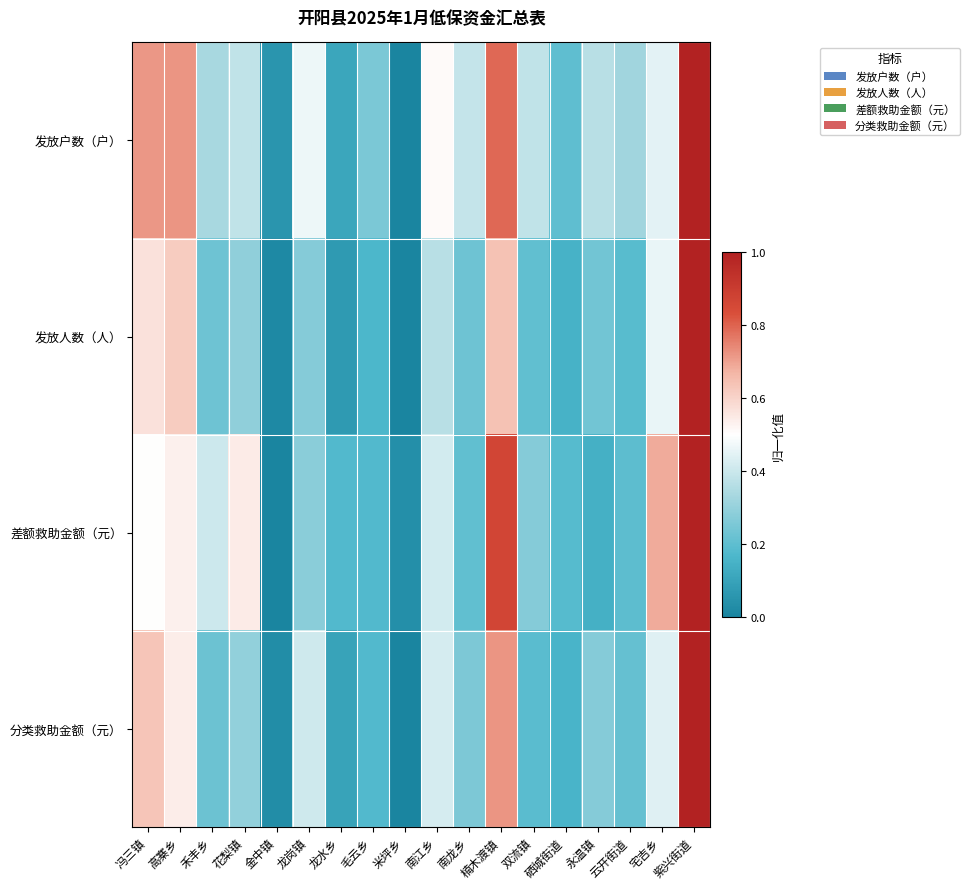

What is the difference between the highest and lowest values at 宅吉乡?

0.2